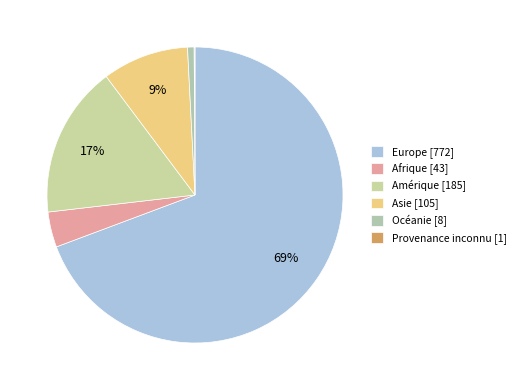

To the nearest percent, what is the difference between the largest and smallest slice percentages?

69%